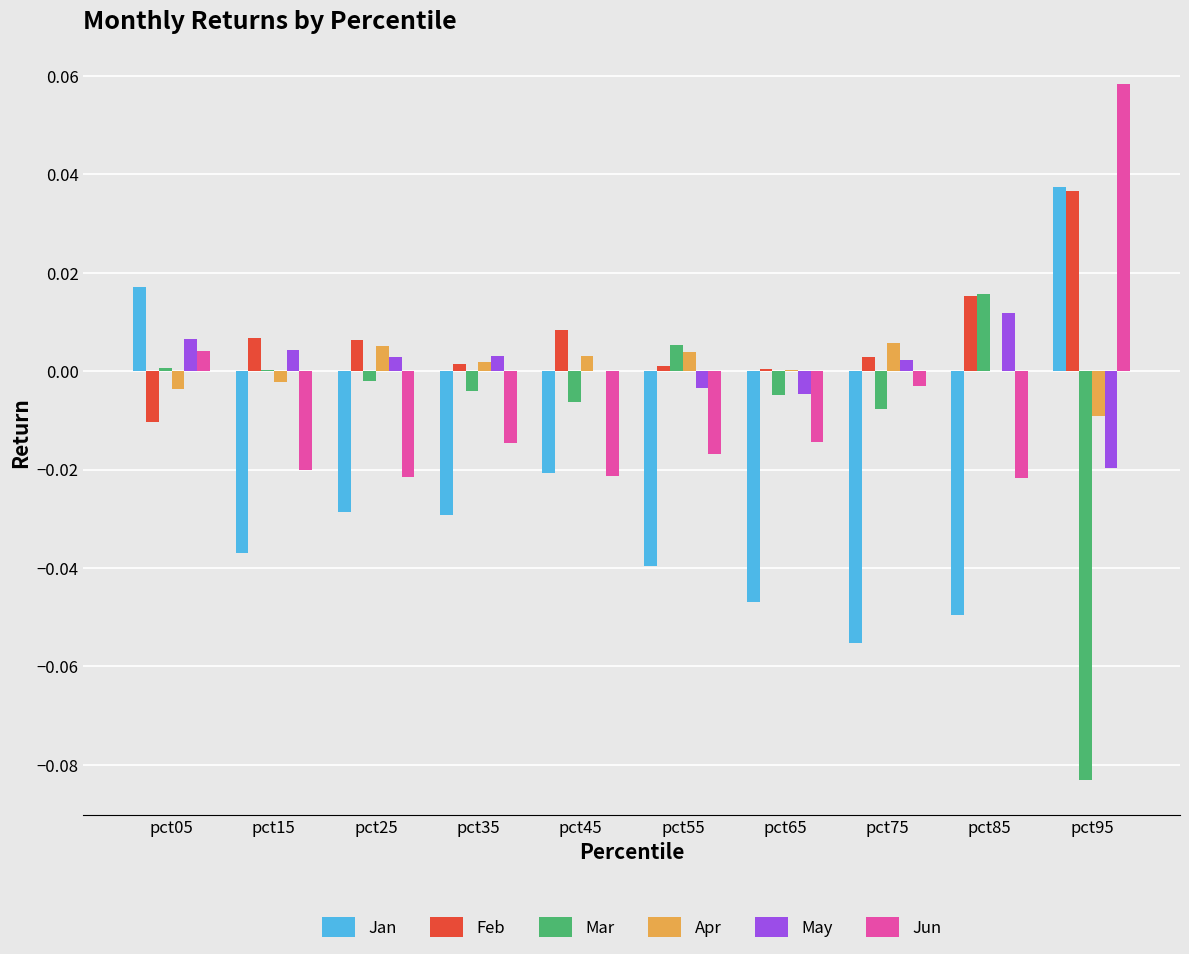

How many groups of bars are there?

10